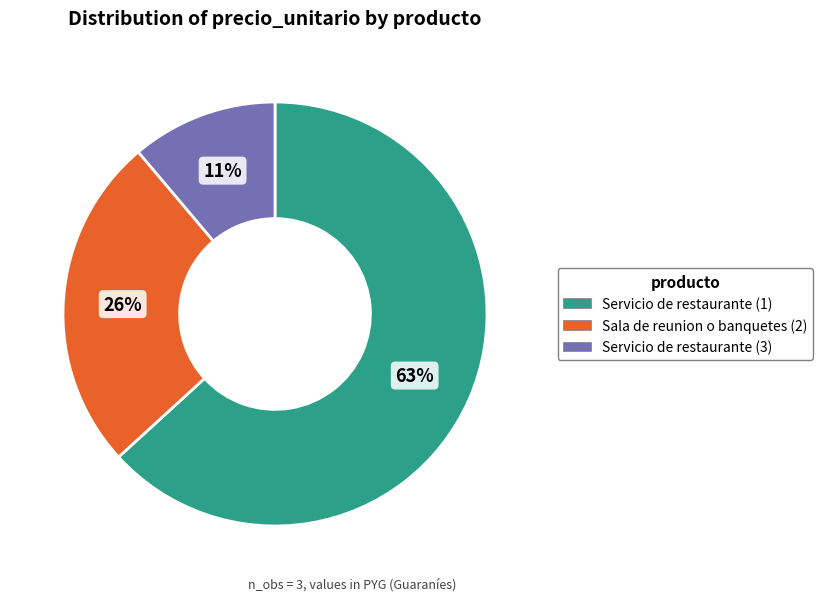

Rank the categories by value from highest to lowest.

Servicio de restaurante (1), Sala de reunion o banquetes (2), Servicio de restaurante (3)